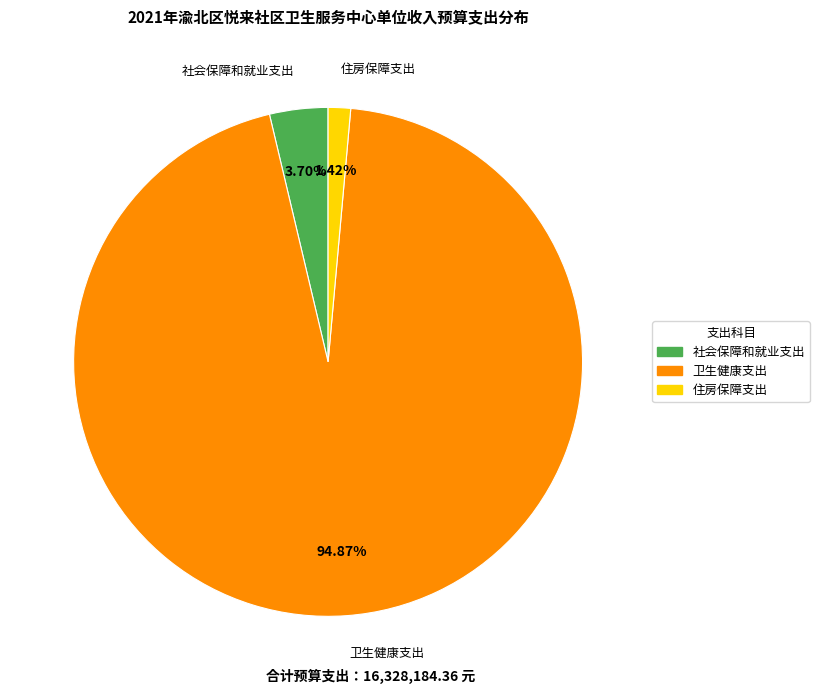

Is there any slice that represents more than half of the pie?

Yes